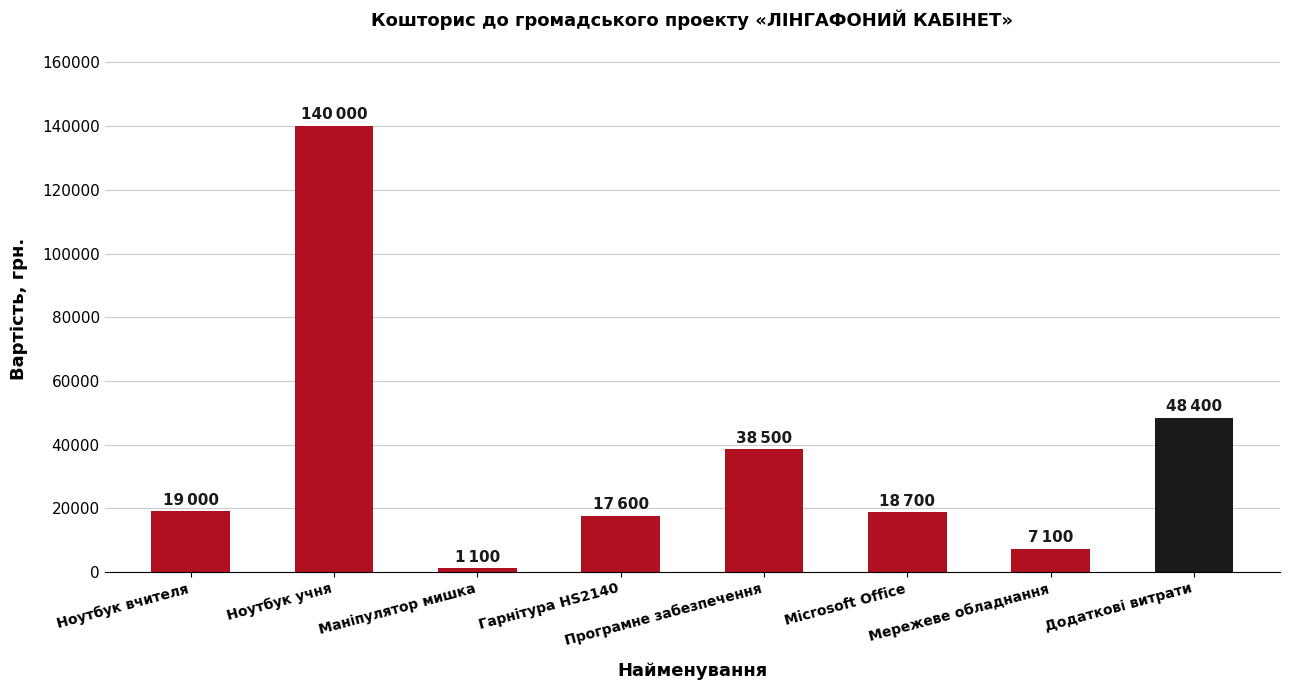

What is the maximum value shown in the chart?

140000